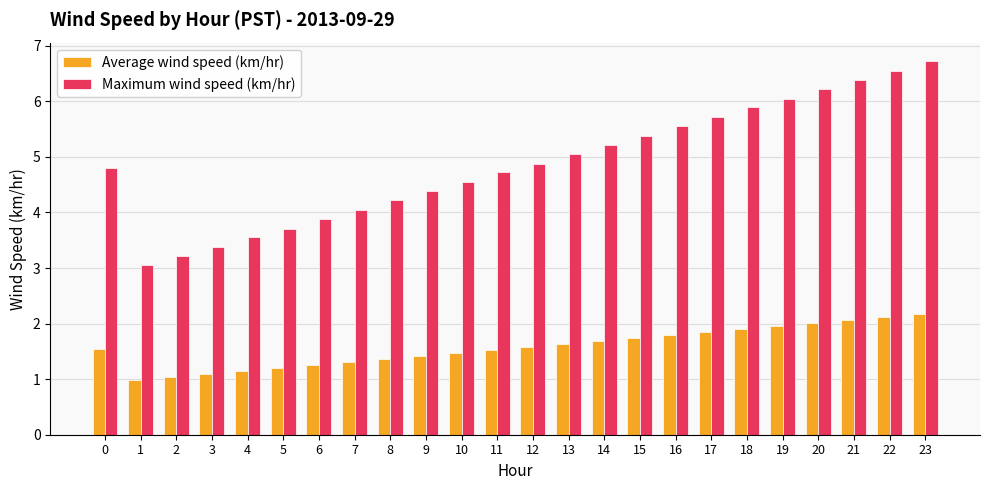

At which label is Maximum wind speed (km/hr) closest to 4?

7